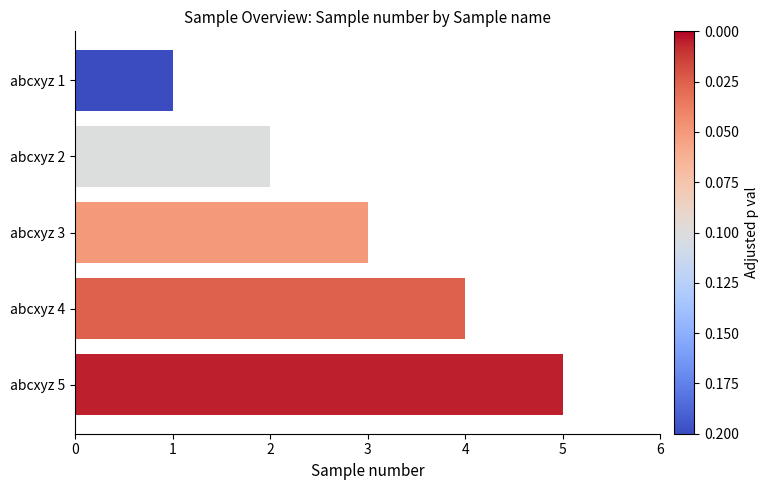

At which label is the value closest to 3?

abcxyz 3